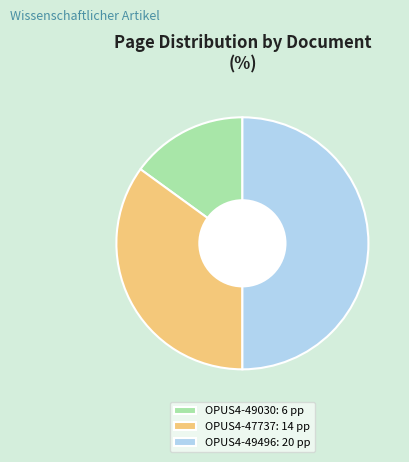

The OPUS4-47737 slice represents 41% of the pie. True or false?

False